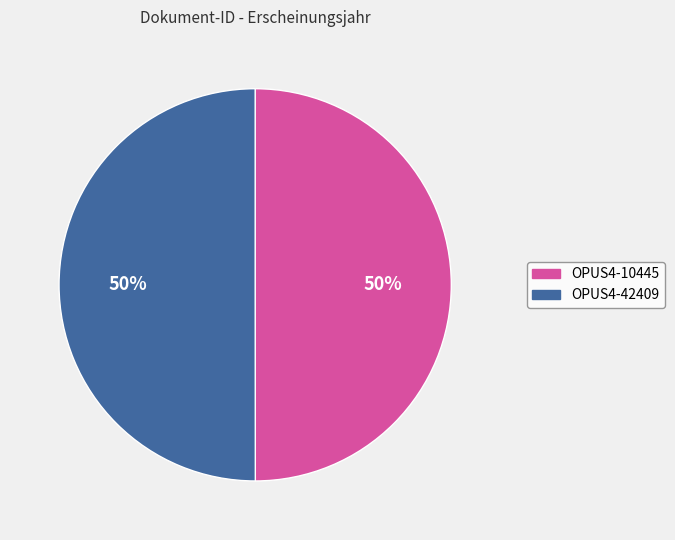

Approximately how many times larger is the value at OPUS4-10445 compared to OPUS4-42409?

1.0